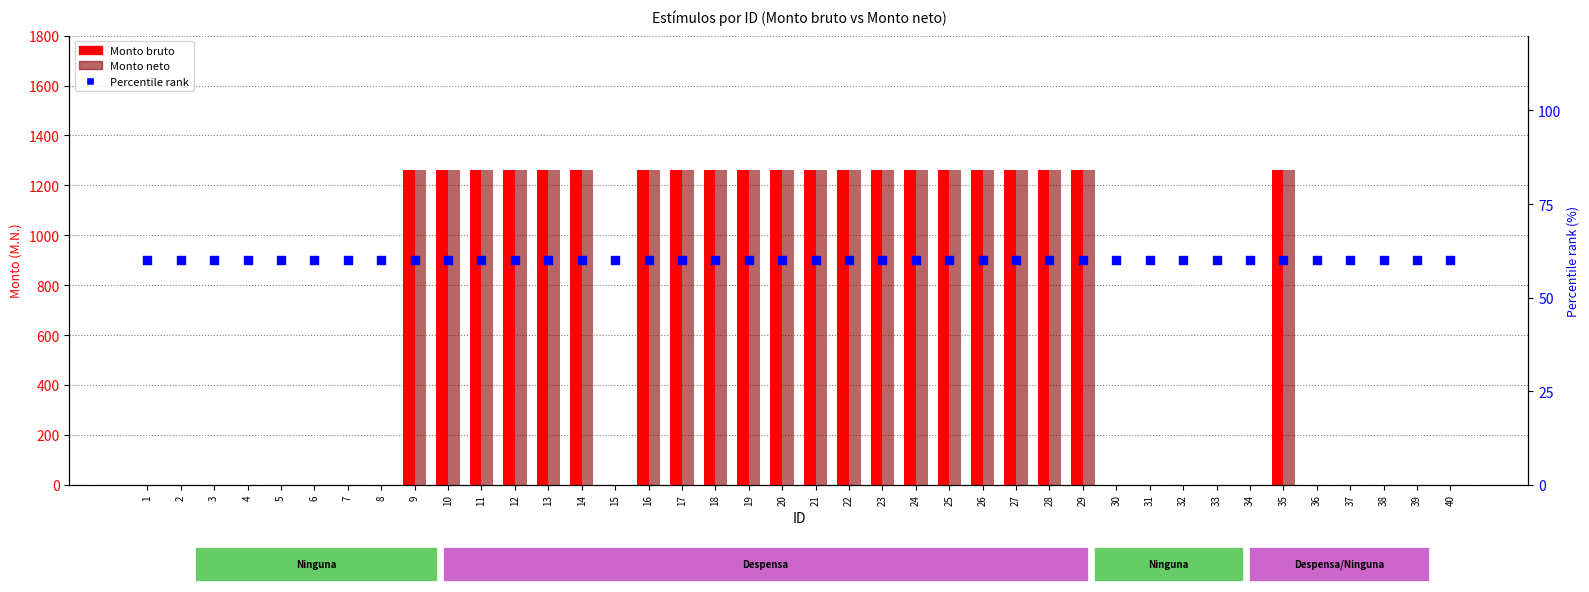

Is the value of Percentile rank at 27 greater than the value of Monto bruto at 20?

No